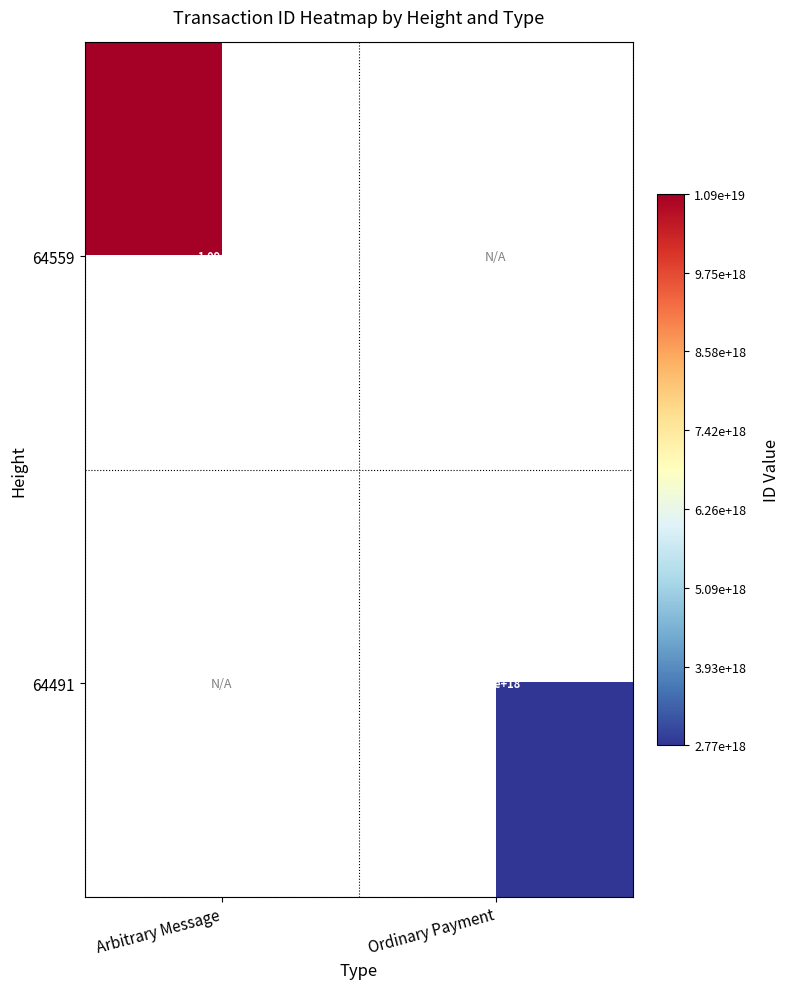

Is it true that 64559 equals 4600870063117478400 at Arbitrary Message?

False